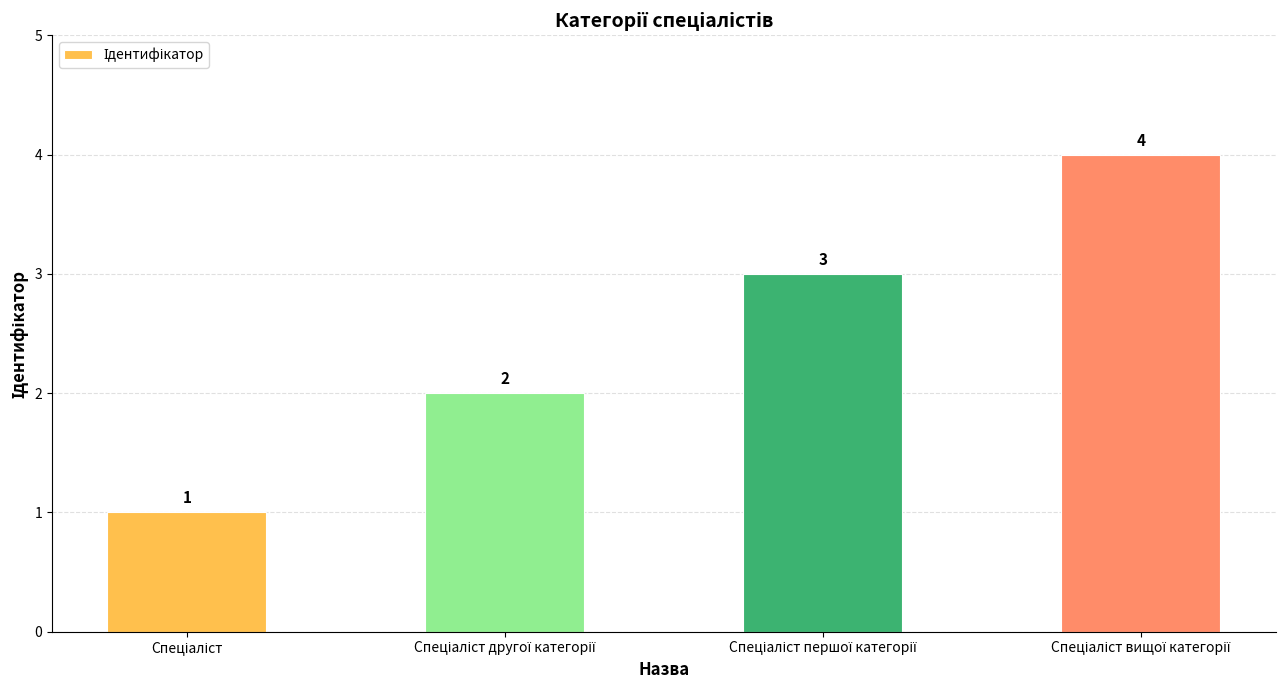

How many bars are there in total?

4